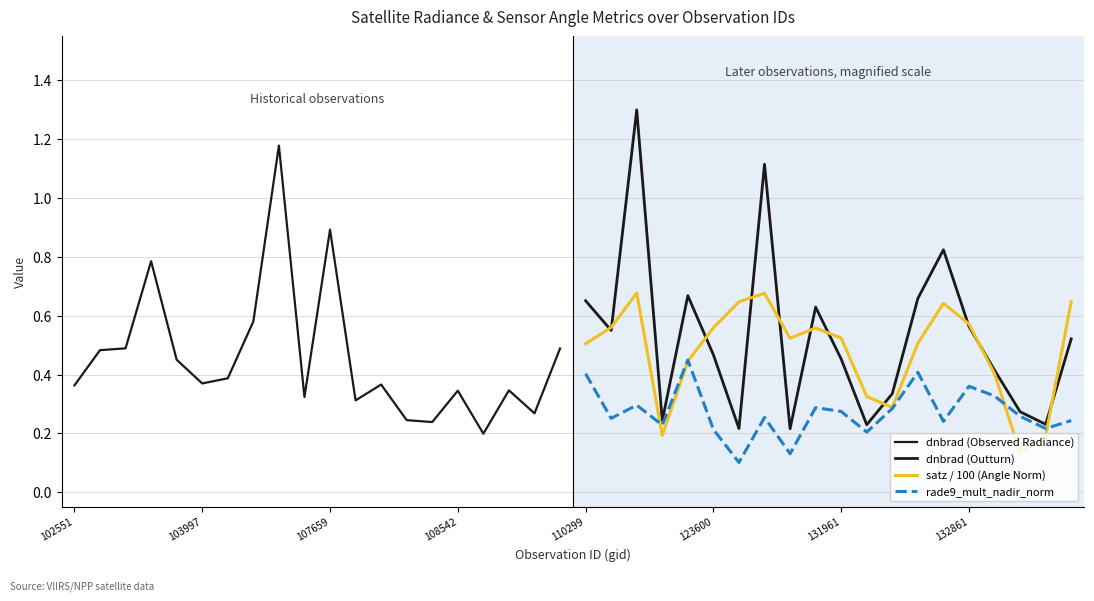

Rank the series by their maximum value, from lowest to highest.

rade9_mult_nadir_norm, satz / 100 (Angle Norm), dnbrad (Observed Radiance), dnbrad (Outturn)